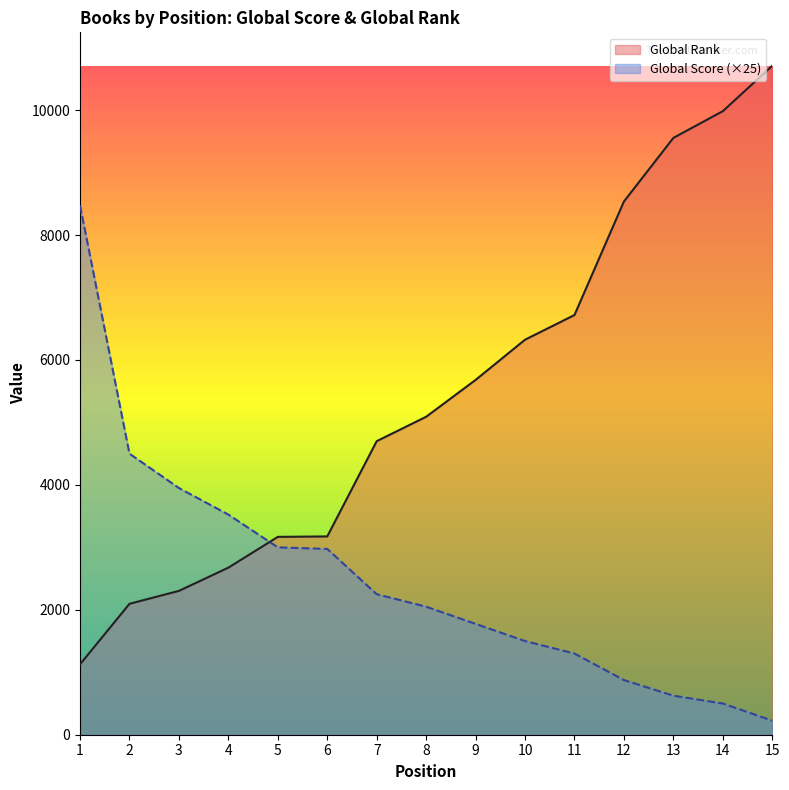

Which category has the highest value in the Global Score series?

1